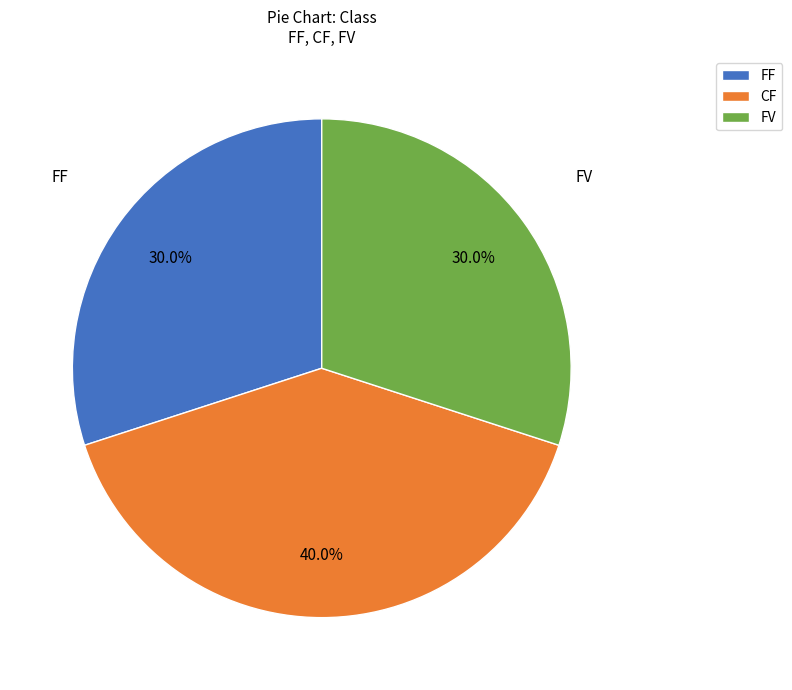

Between CF and FV, which is larger?

CF